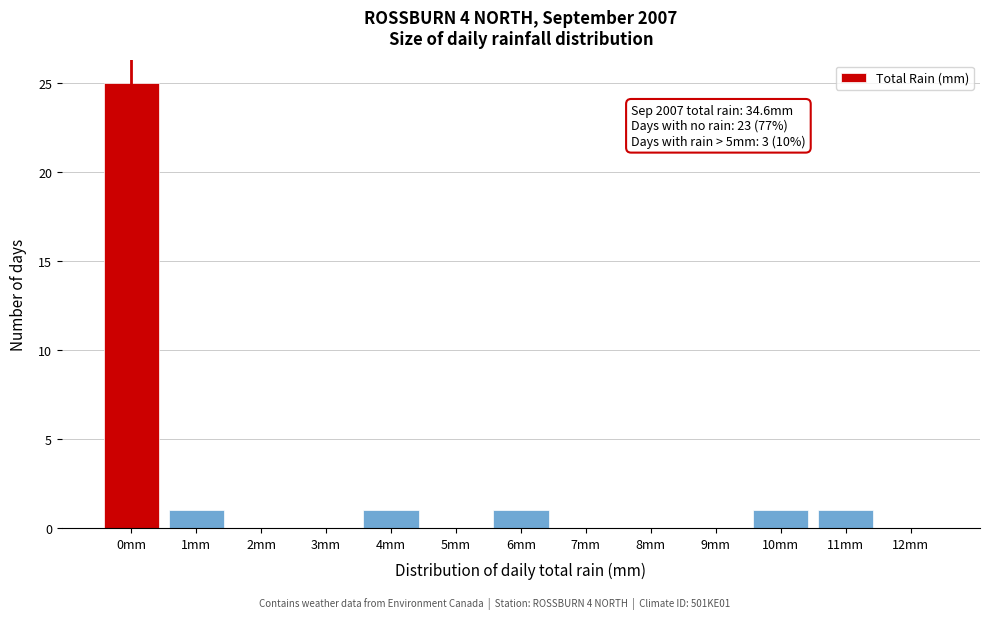

Reading left to right, extract all data points from this chart.

0mm=25	1mm=1	2mm=0	3mm=0	4mm=1	5mm=0	6mm=1	7mm=0	8mm=0	9mm=0	10mm=1	11mm=1	12mm=0